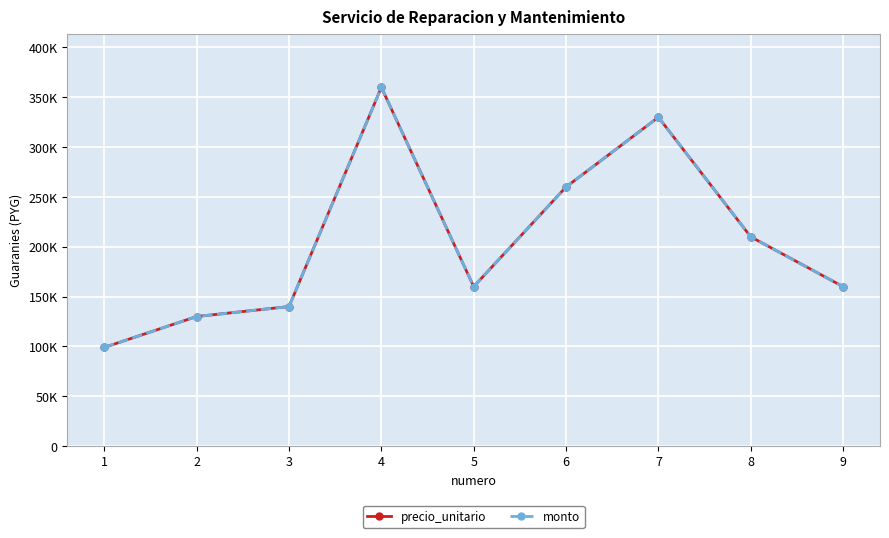

Is this an area chart (filled region under the line)?

No